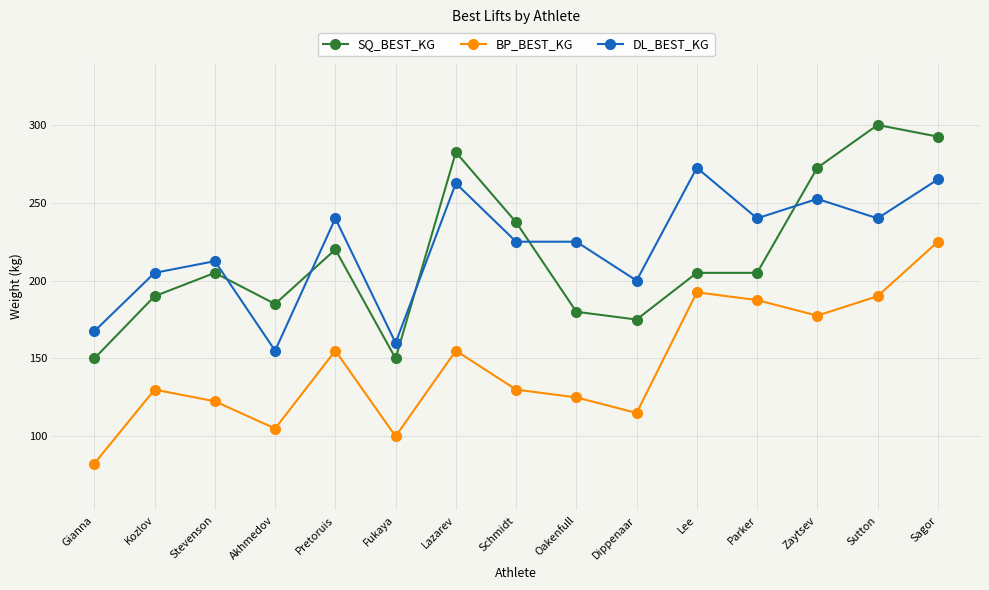

What is the label of the 7th point from the right?

Oakenfull